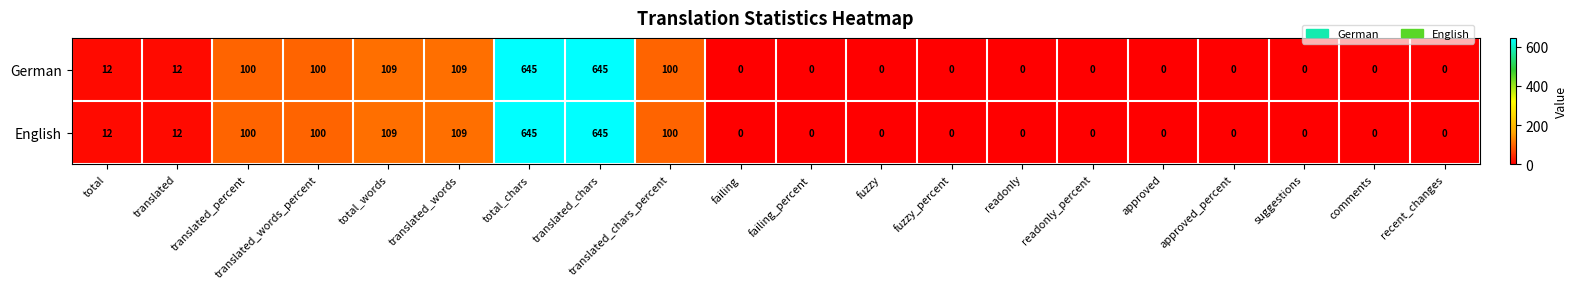

What is the maximum value for English?

645